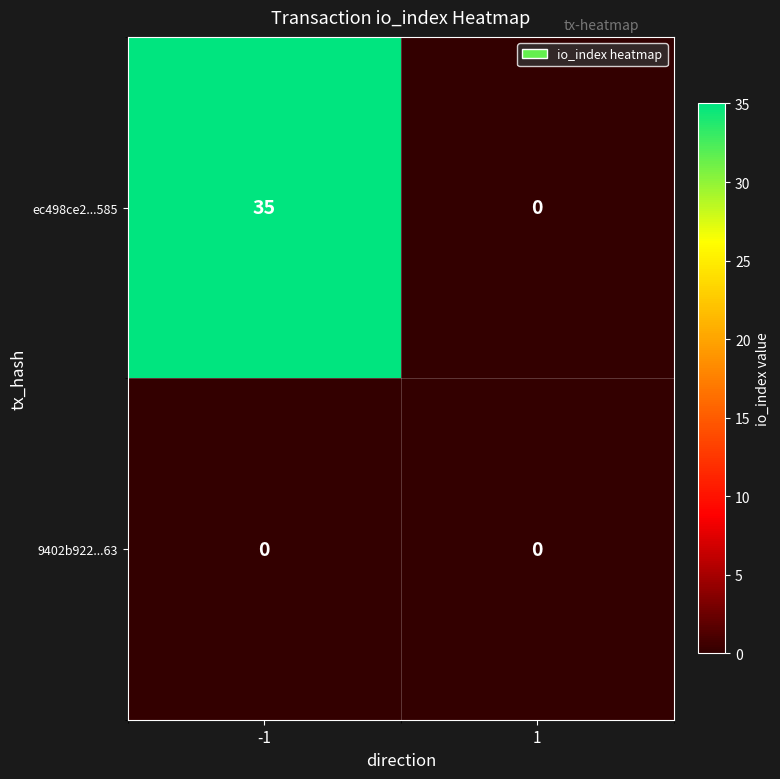

What is the sum of all ec498ce2...585 values?

35